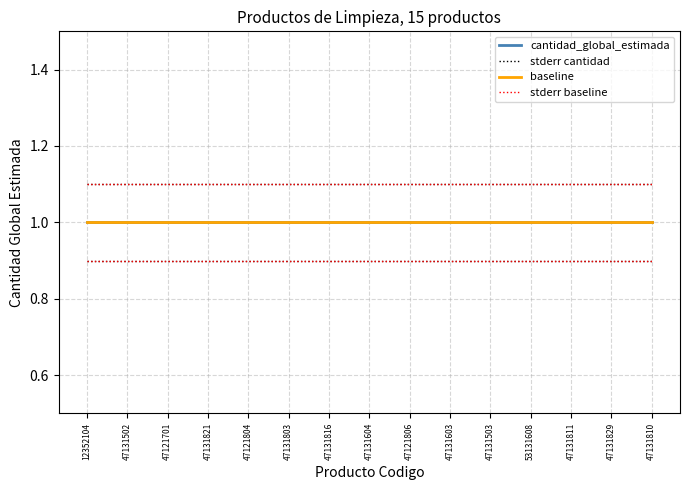

The value of baseline at 47131503 is 1.6. True or false?

False